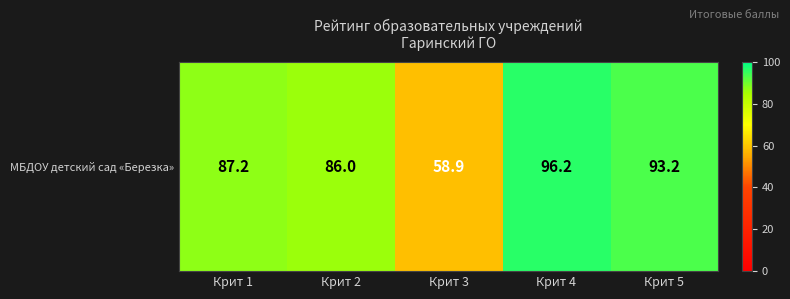

What is the approximate value at Крит 2?

86.0